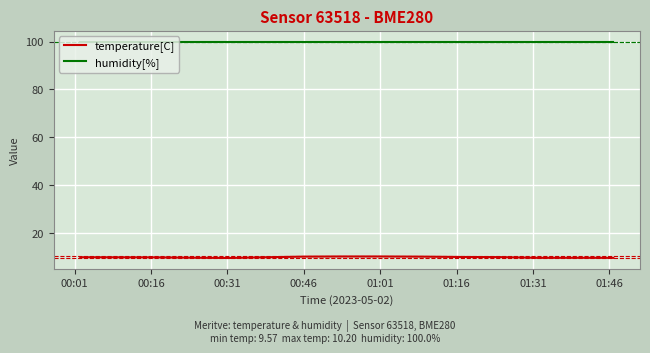

Which series has the largest total across all categories?

humidity[%]